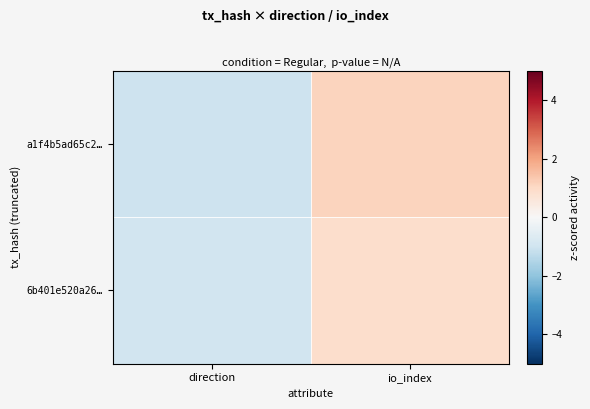

At which category does the chart reach its peak across all series?

io_index